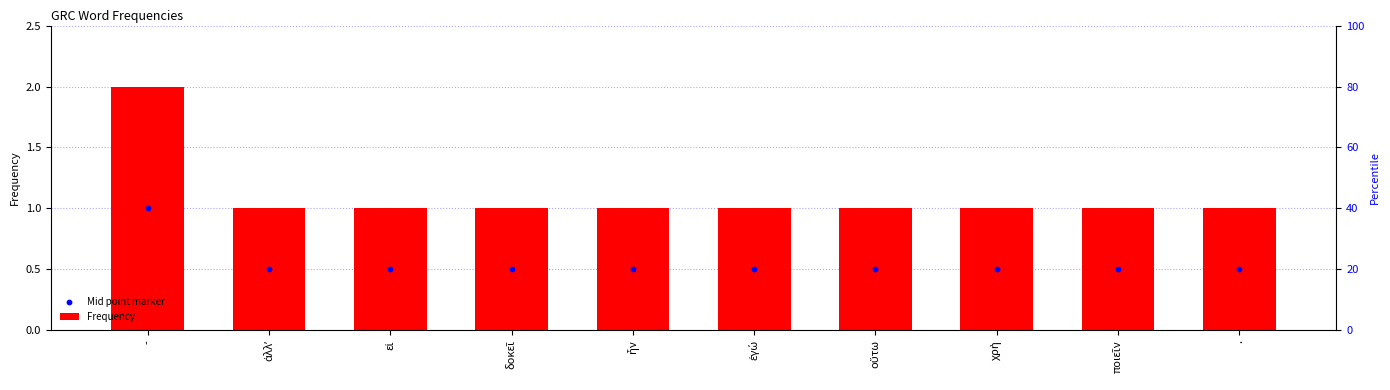

Is the value of Frequency at . greater than the value of Mid point marker at εἰ?

Yes